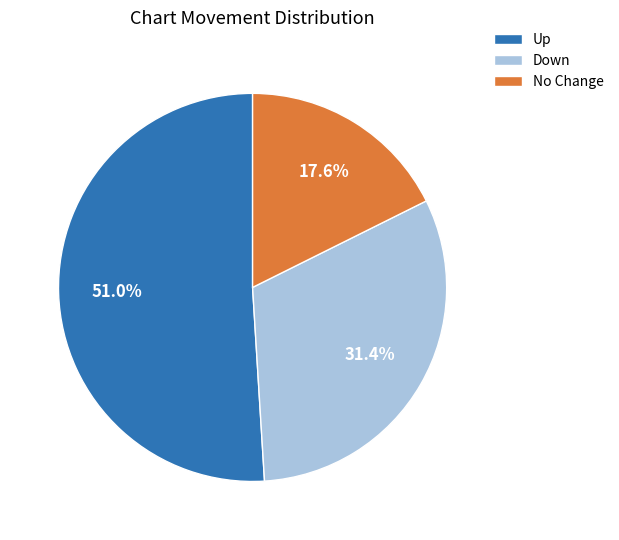

What percentage is NOT represented by Up?

49.0%